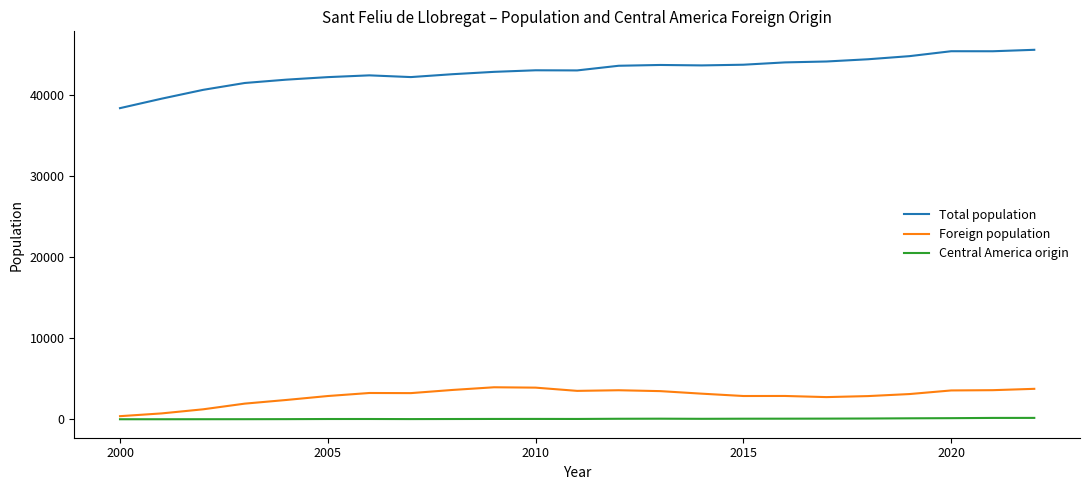

How many lines are shown in the chart?

3